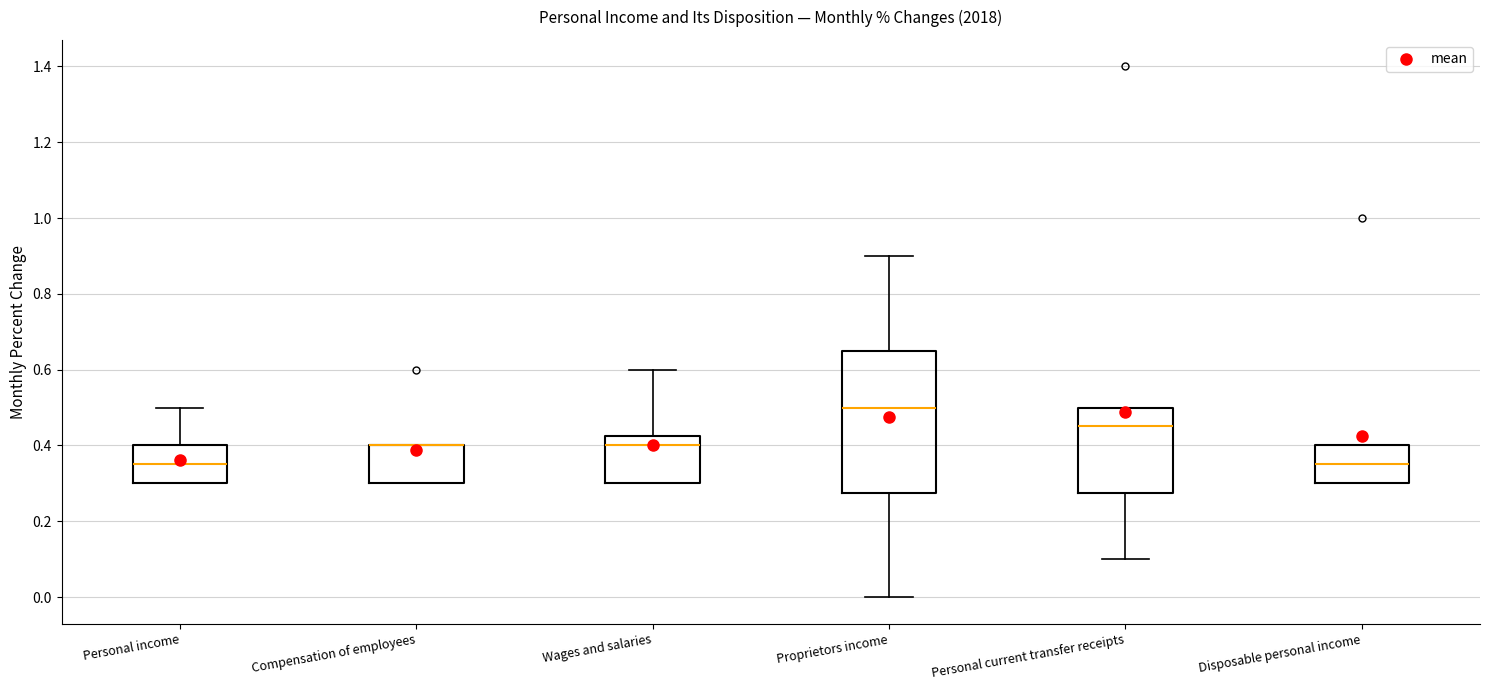

Reading left to right, transcribe this box plot: for each box, give where its median line is, the range the box spans, and where its two whiskers end, as read against the y-axis. The values are not printed on the chart, so give them approximately, as read against the axis.

Personal income: median 0.36, box 0.30 to 0.40, whiskers 0.30 to 0.50
Compensation of employees: median 0.40 (drawn on the box's upper edge), box 0.30 to 0.40, whiskers 0.30 to 0.40
Wages and salaries: median 0.40, box 0.30 to 0.42, whiskers 0.30 to 0.60
Proprietors income: median 0.50, box 0.28 to 0.66, whiskers 0.00 to 0.90
Personal current transfer receipts: median 0.46, box 0.28 to 0.50, whiskers 0.10 to 0.50
Disposable personal income: median 0.36, box 0.30 to 0.40, whiskers 0.30 to 0.40